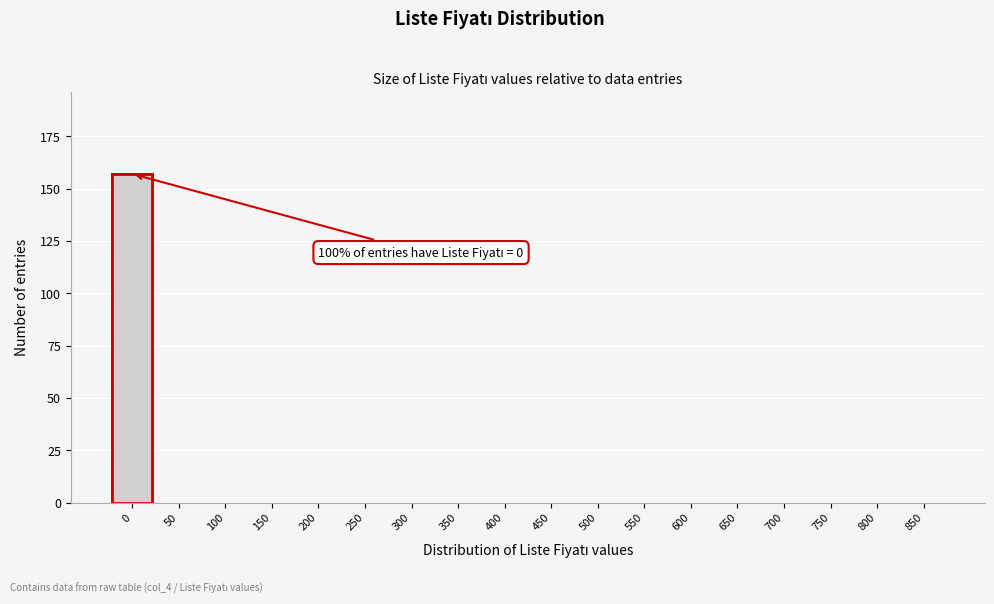

Reading left to right, what are all the values shown in this chart?

0=157	50=0	100=0	150=0	200=0	250=0	300=0	350=0	400=0	450=0	500=0	550=0	600=0	650=0	700=0	750=0	800=0	850=0